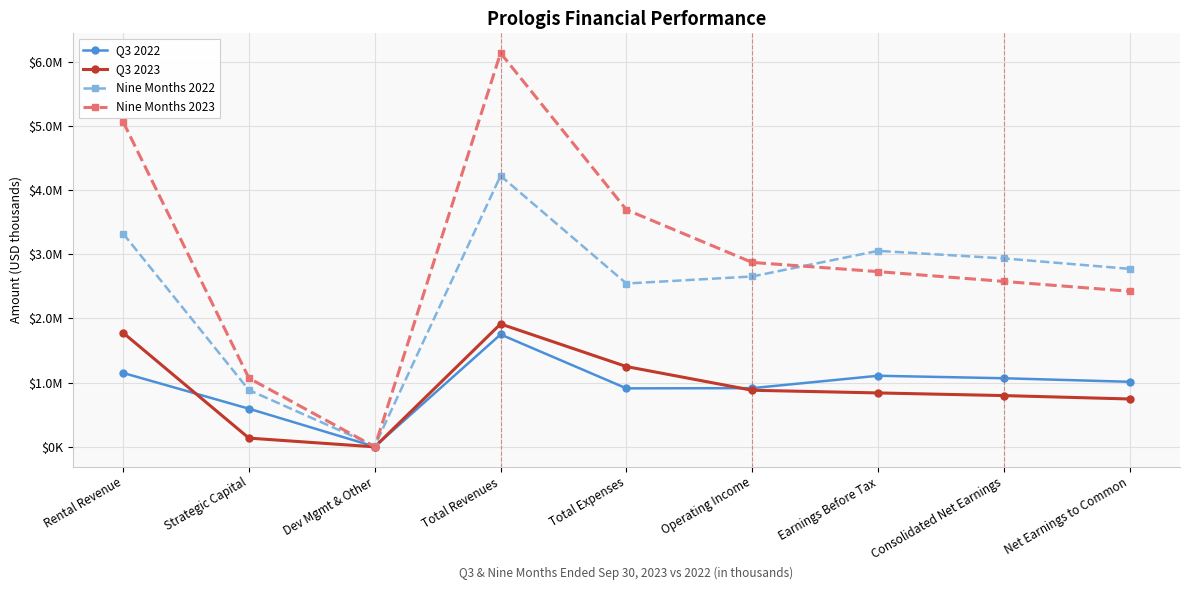

At how many categories does at least one series exceed 1995592?

7